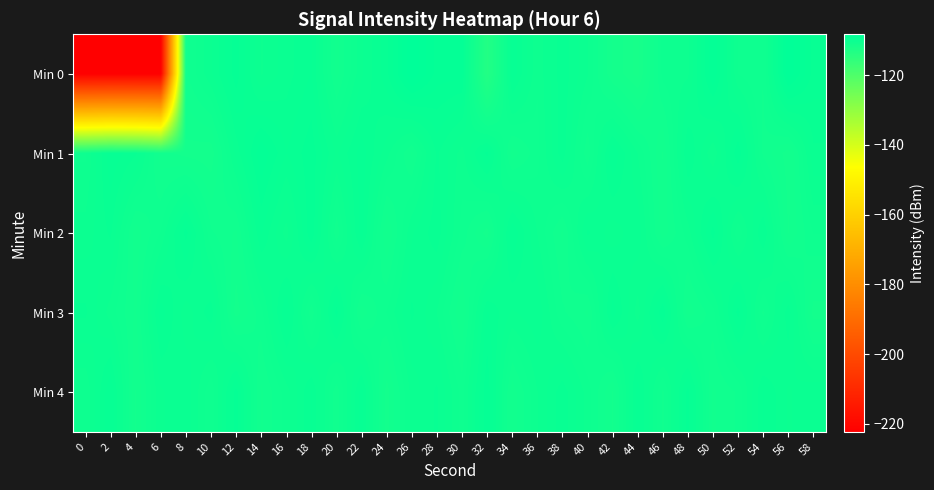

Which has a higher value, 16 or 10?

16